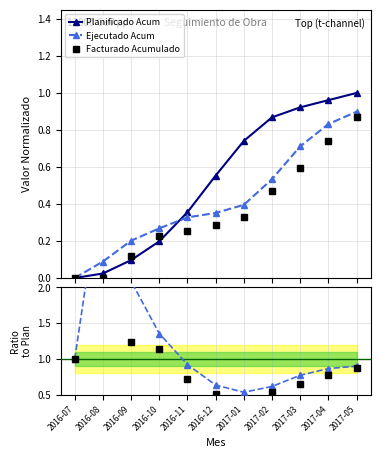

How many series are shown in this chart?

3